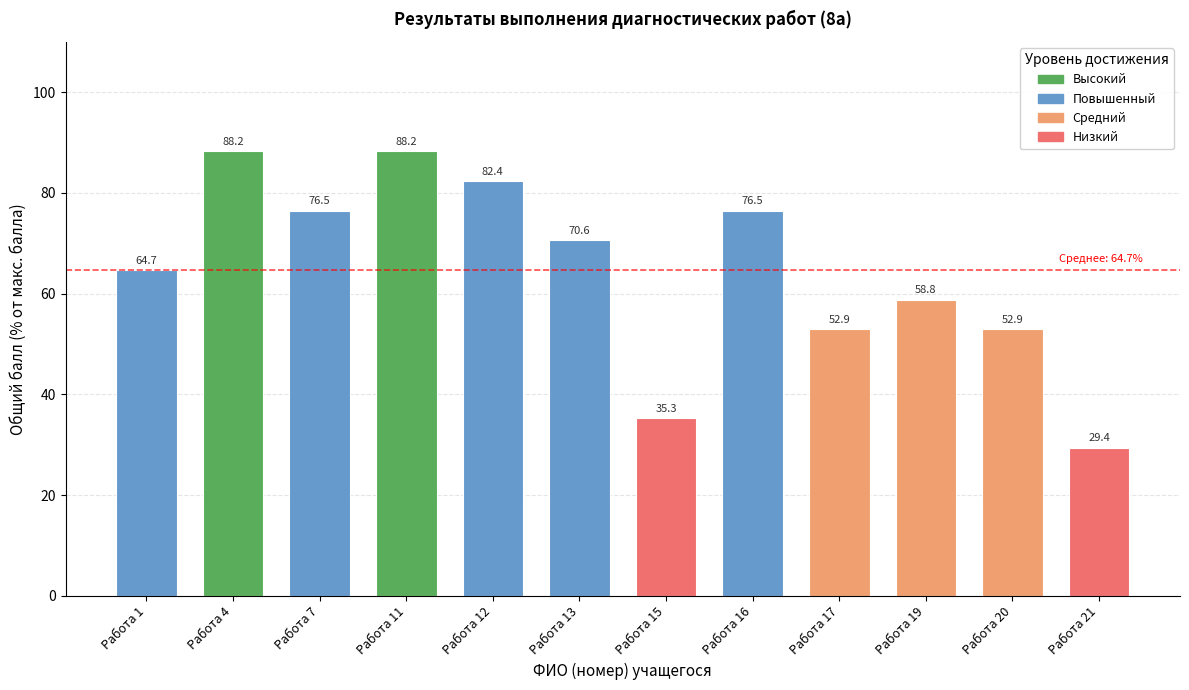

What is the value of the 10th bar from the left?

58.8